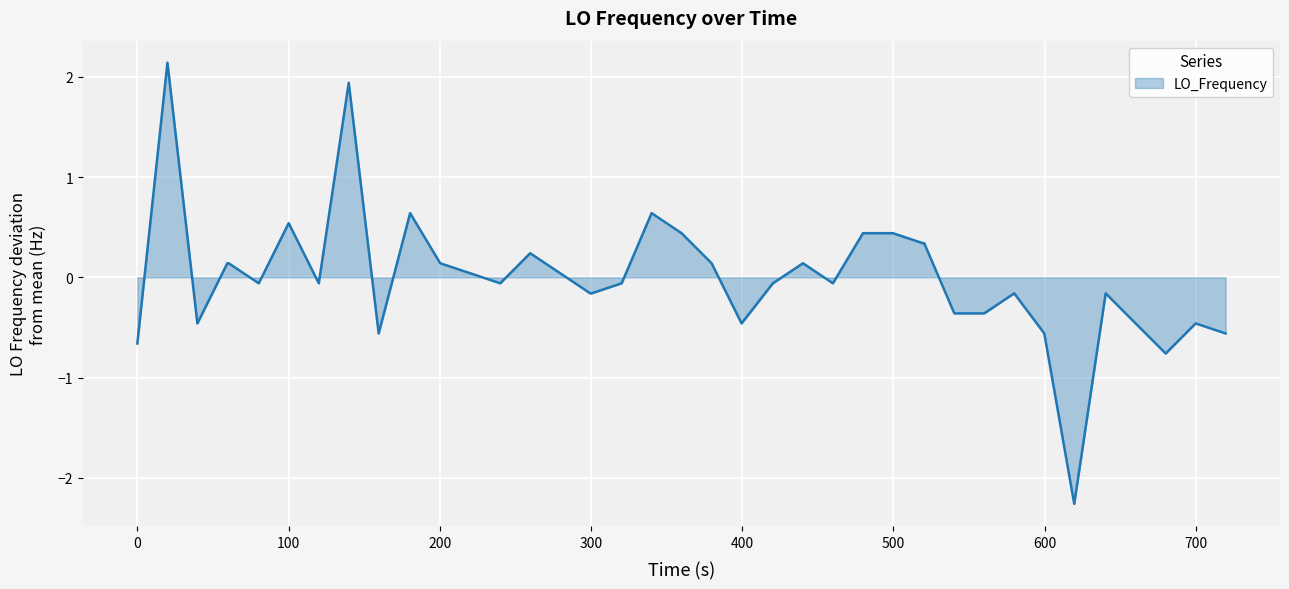

What is the greatest value displayed?

2.1